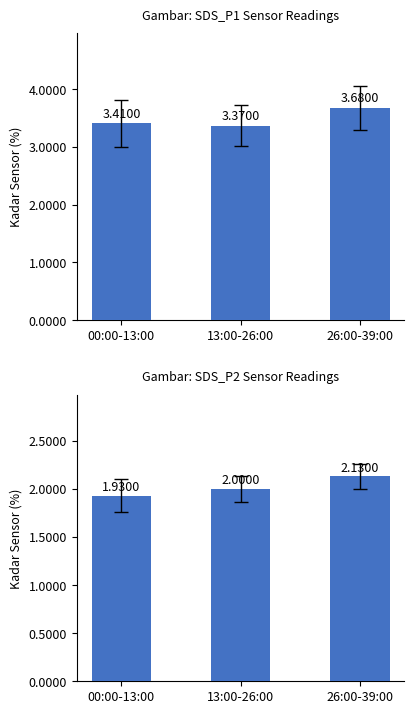

What position from the right is 13:00-26:00?

2